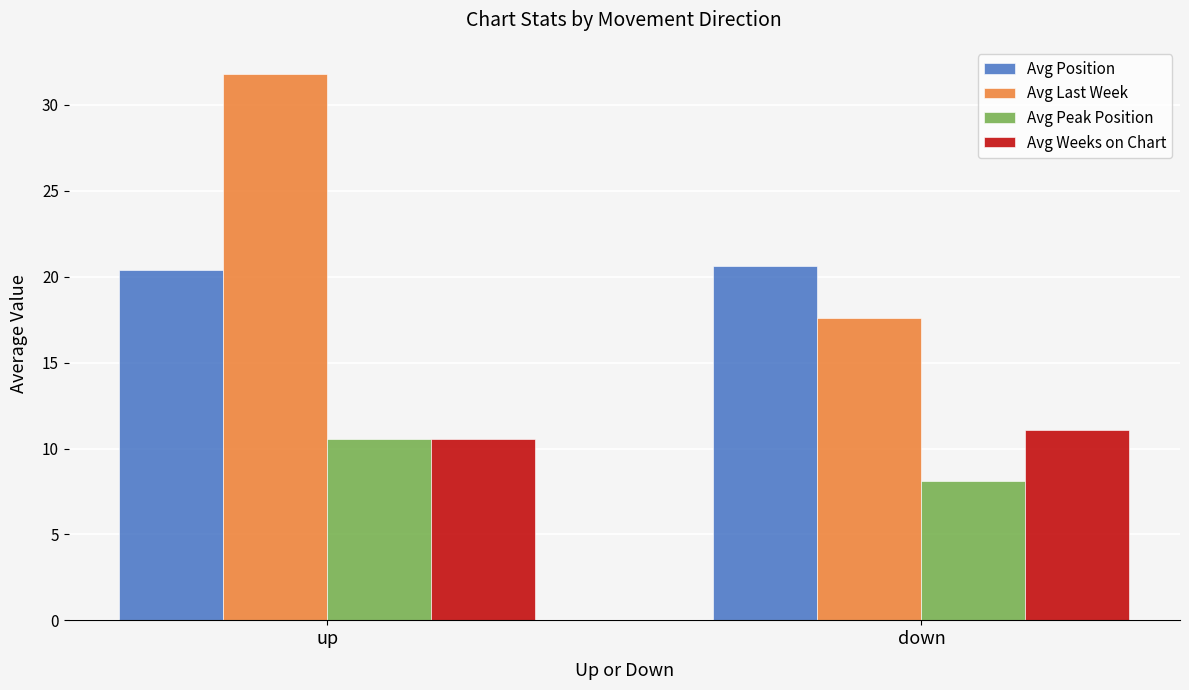

At which label does Avg Peak Position reach its minimum?

down